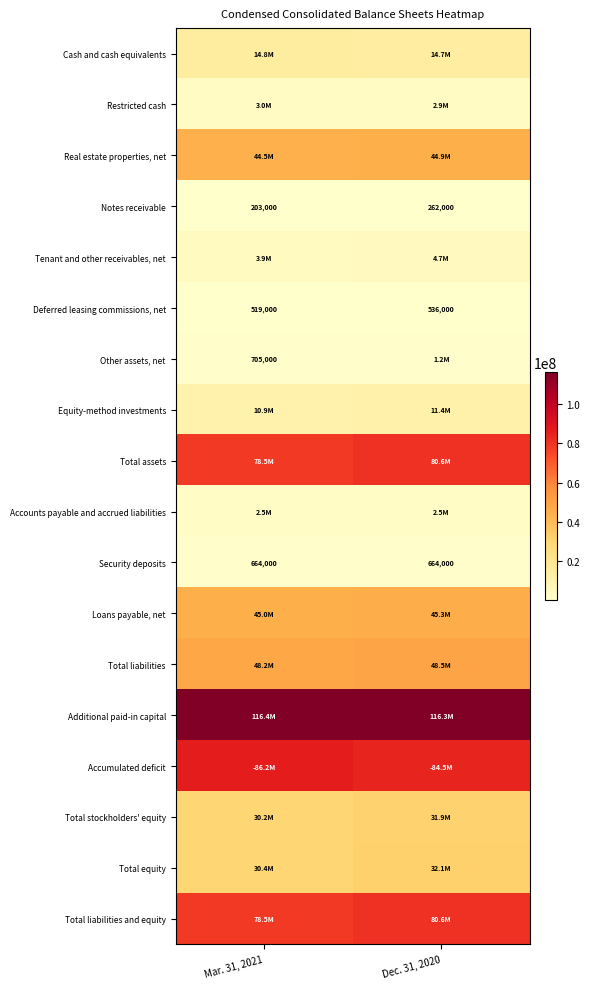

What is the sum of the Notes receivable values at Dec. 31, 2020 and Mar. 31, 2021?

465000